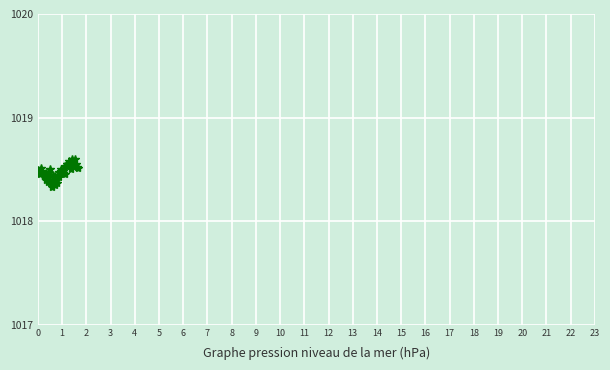

True or false: the data has more than 0 interior local peaks.

True